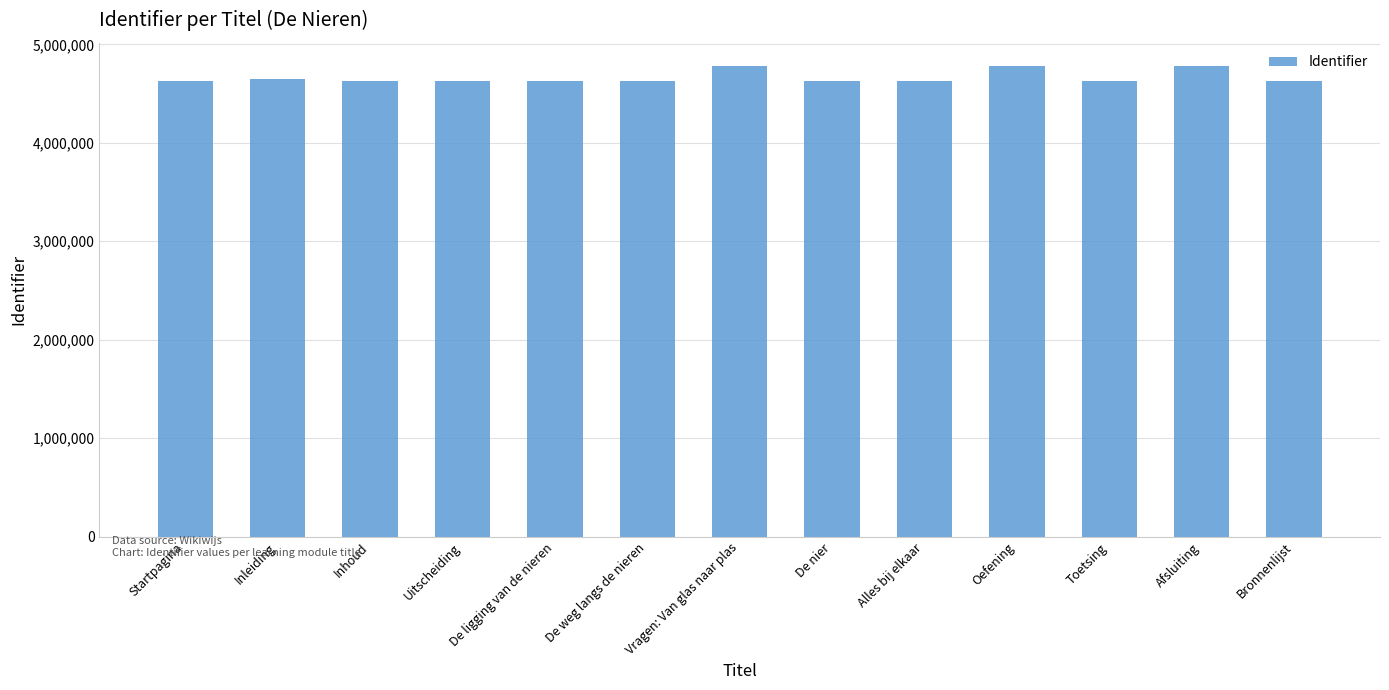

What is the difference between the values at Bronnenlijst and Oefening?

147514